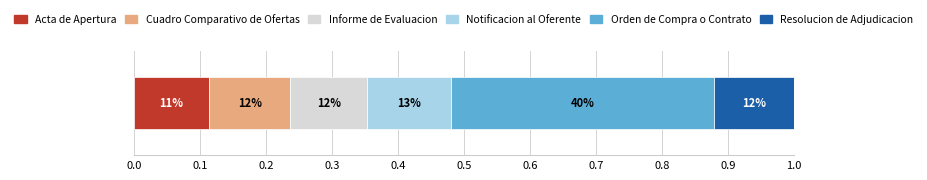

What are all the series names shown in the legend?

Acta de Apertura, Cuadro Comparativo de Ofertas, Informe de Evaluacion, Notificacion al Oferente, Orden de Compra o Contrato, Resolucion de Adjudicacion